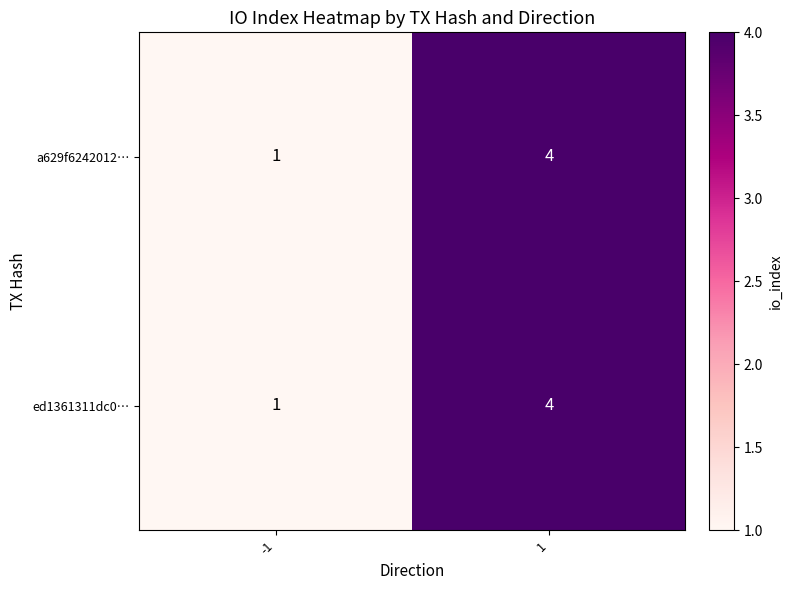

What is the difference between the maximum and minimum values in the a629f6242012… series?

3